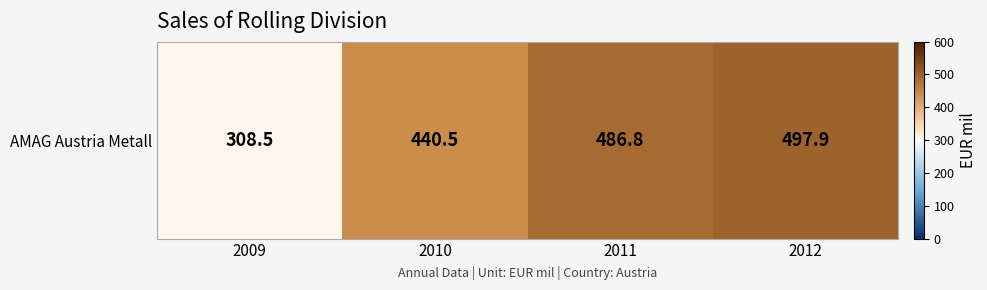

What is the difference between the maximum and minimum values?

189.4